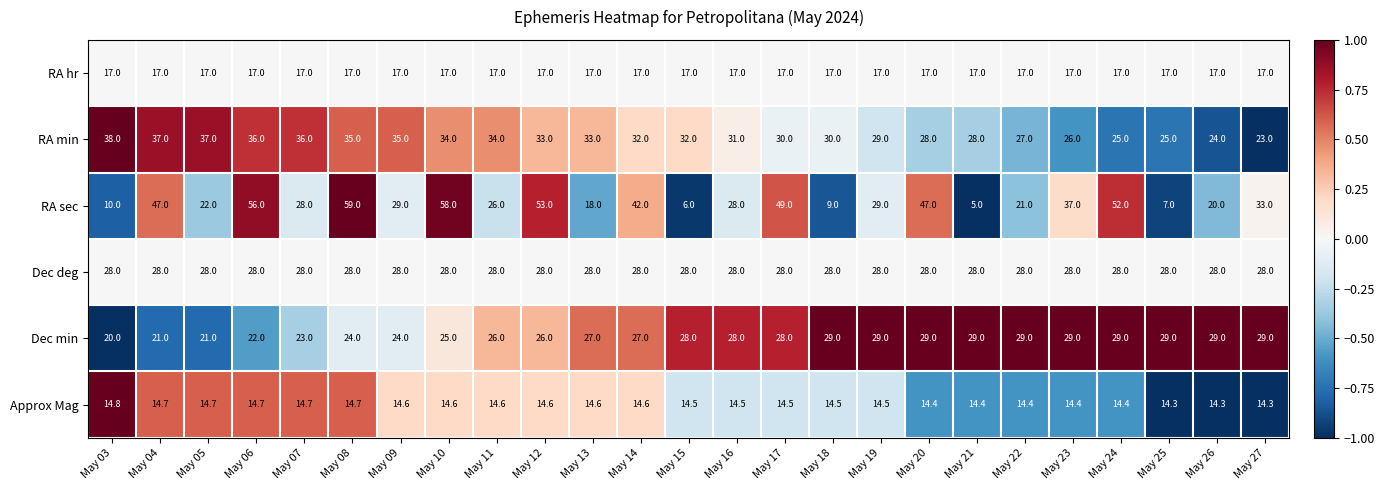

Which category has the highest value in the RA min series?

May 03